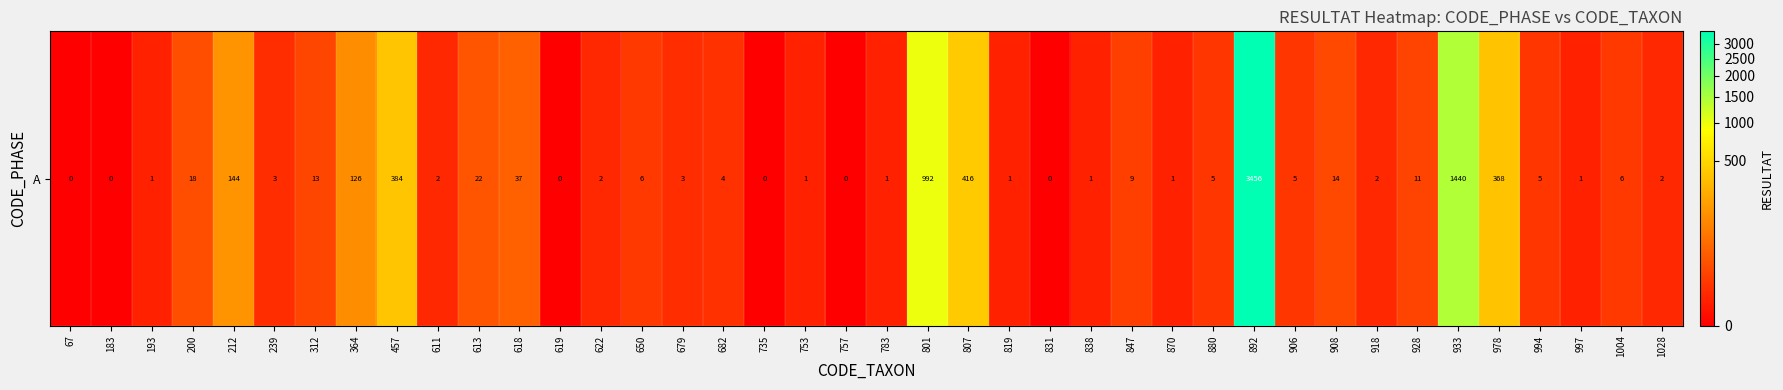

Which label corresponds to the largest value in the chart?

892